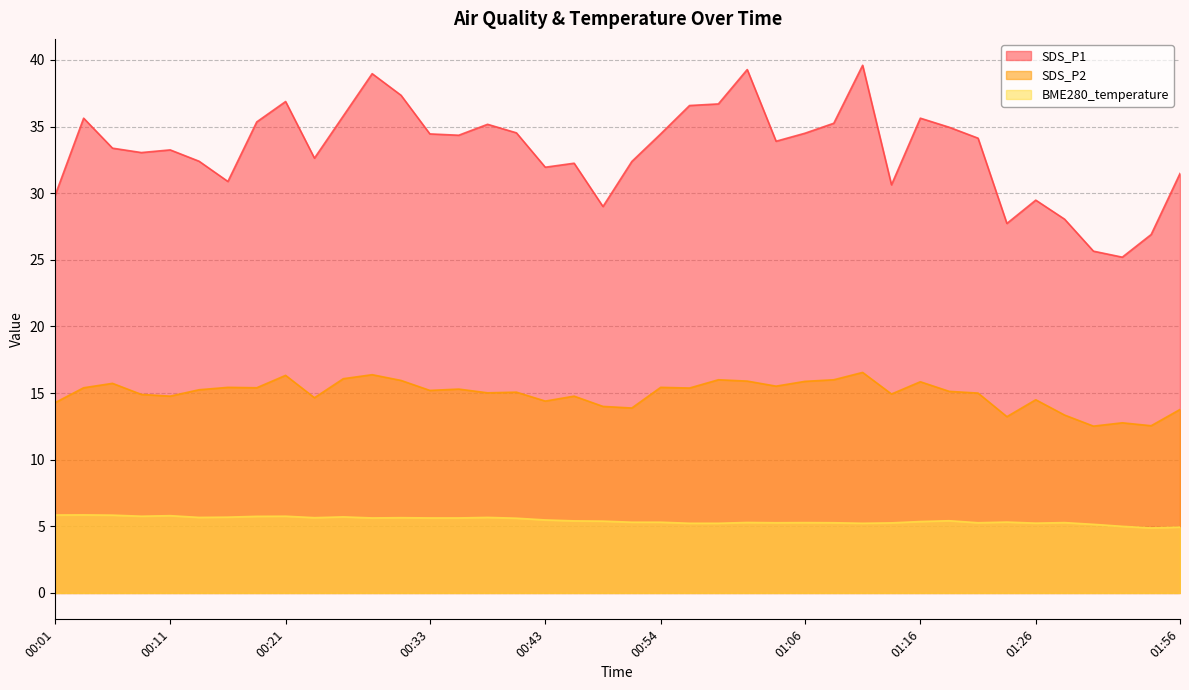

Which label corresponds to the largest value in the chart?

01:11